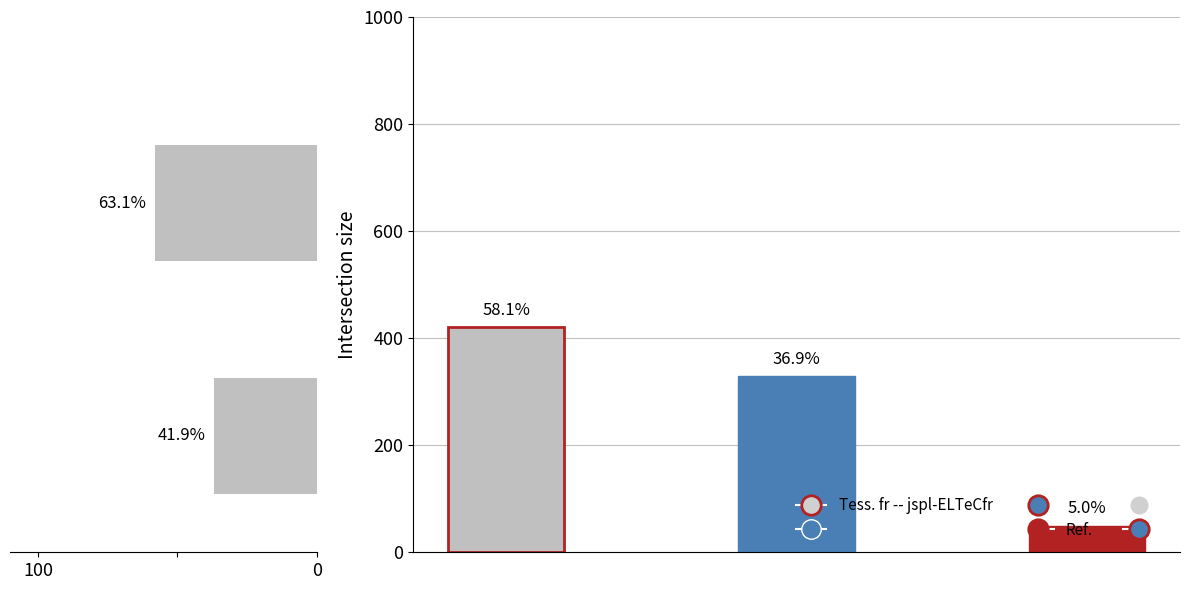

Count the number of data series in this chart.

1